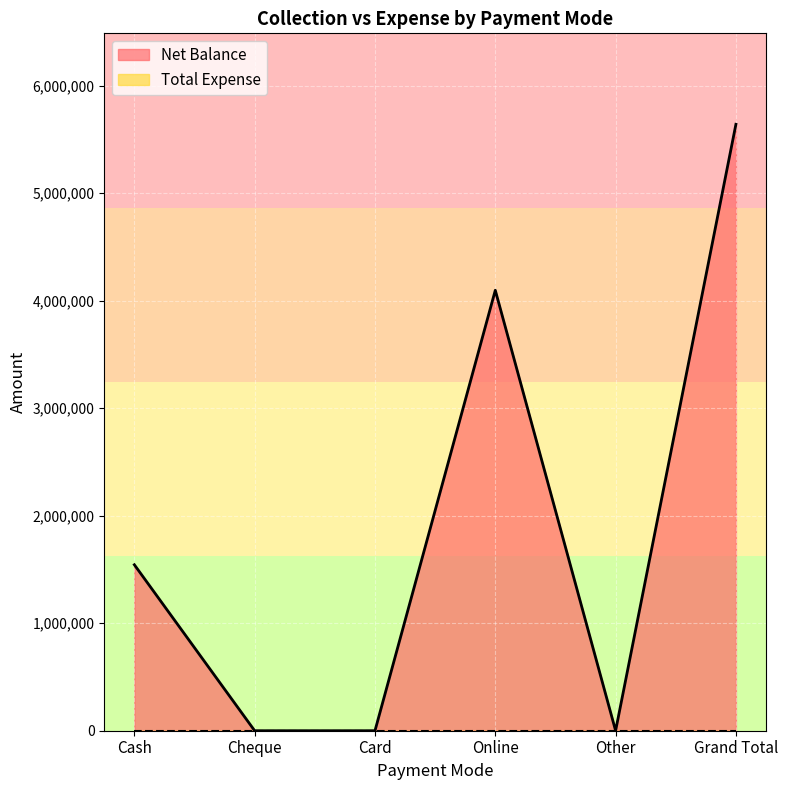

Which category has the lowest value across all series?

Cheque